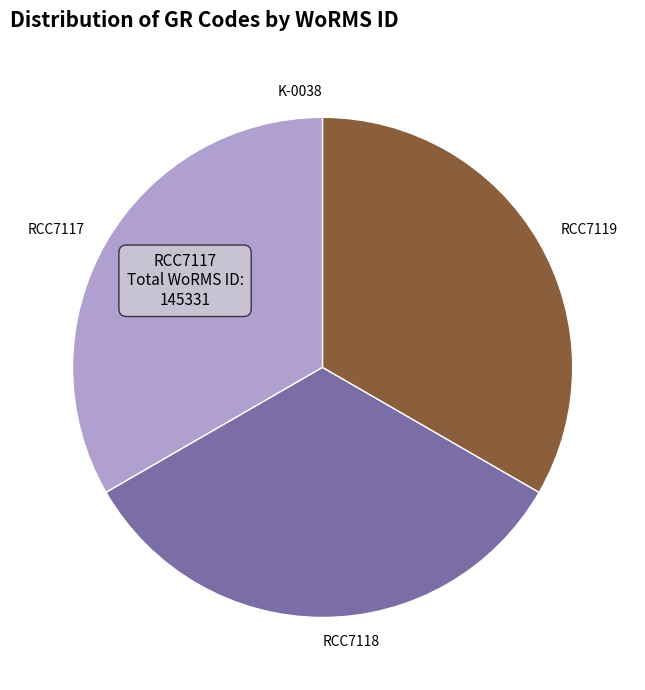

Is it true that RCC7118 is 33% of the pie?

True